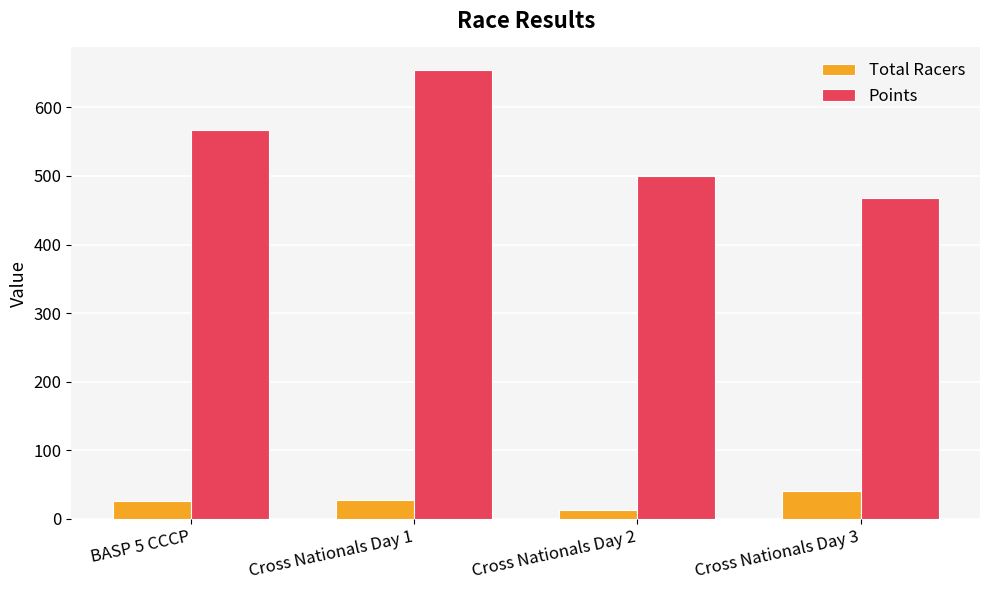

What is the smallest value displayed?

13.0